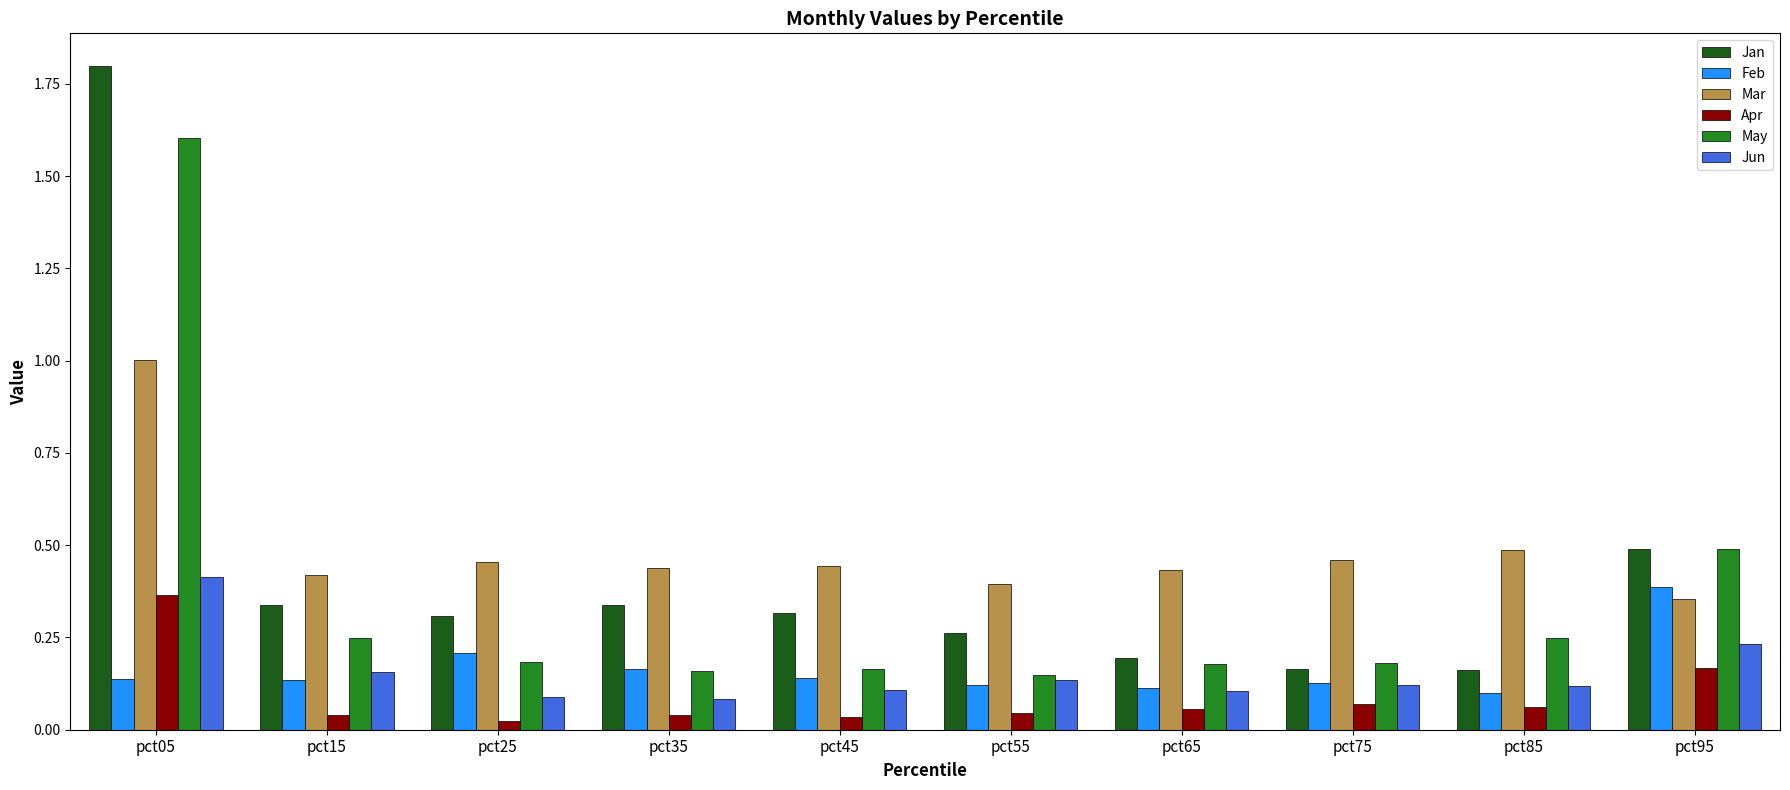

At how many categories does at least one series exceed 1?

1